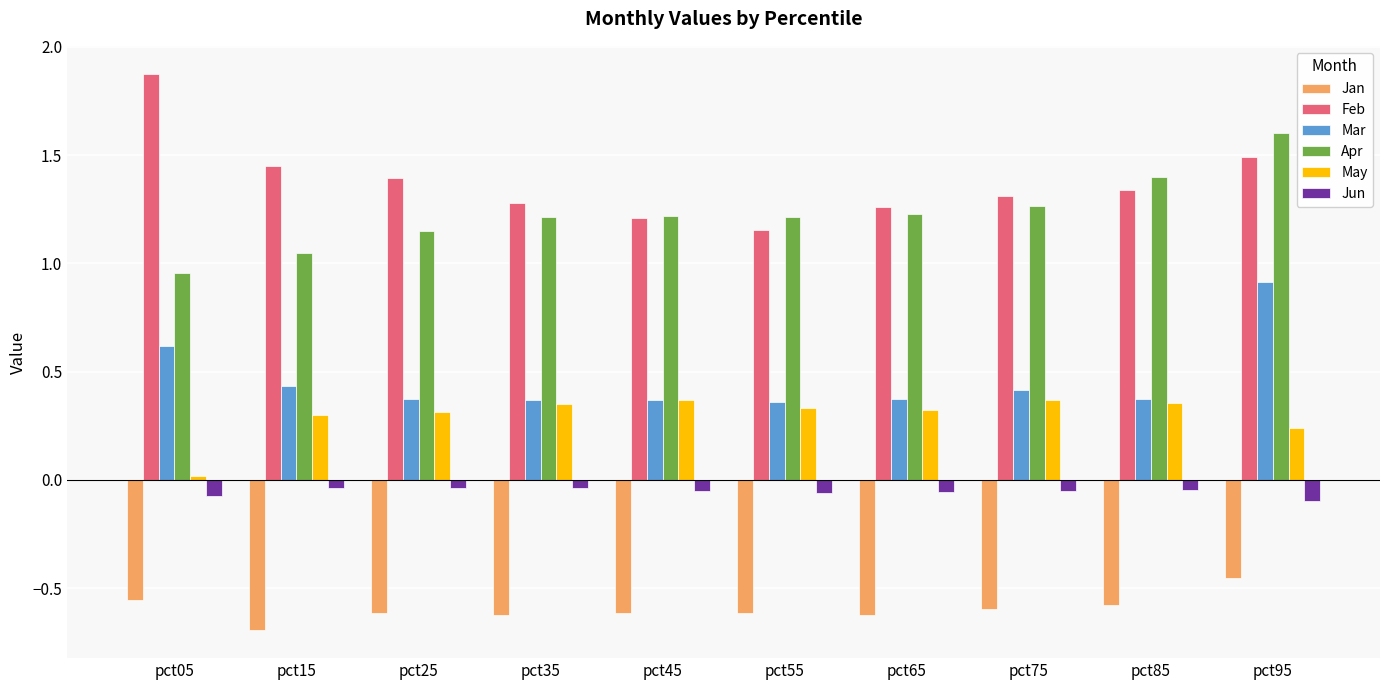

At which category is the sum across all series the highest?

pct95